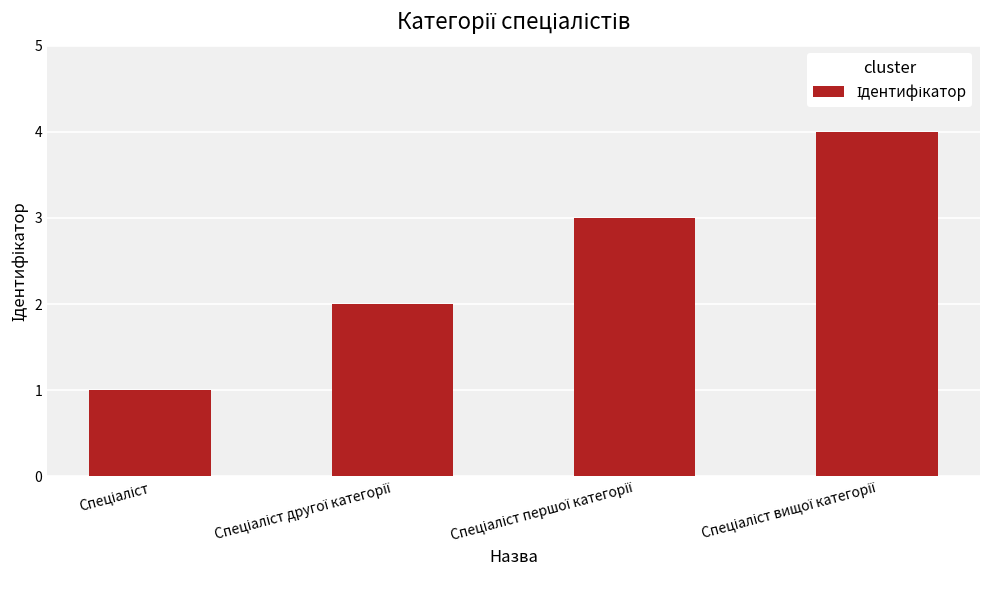

Does the chart contain stacked bars?

No